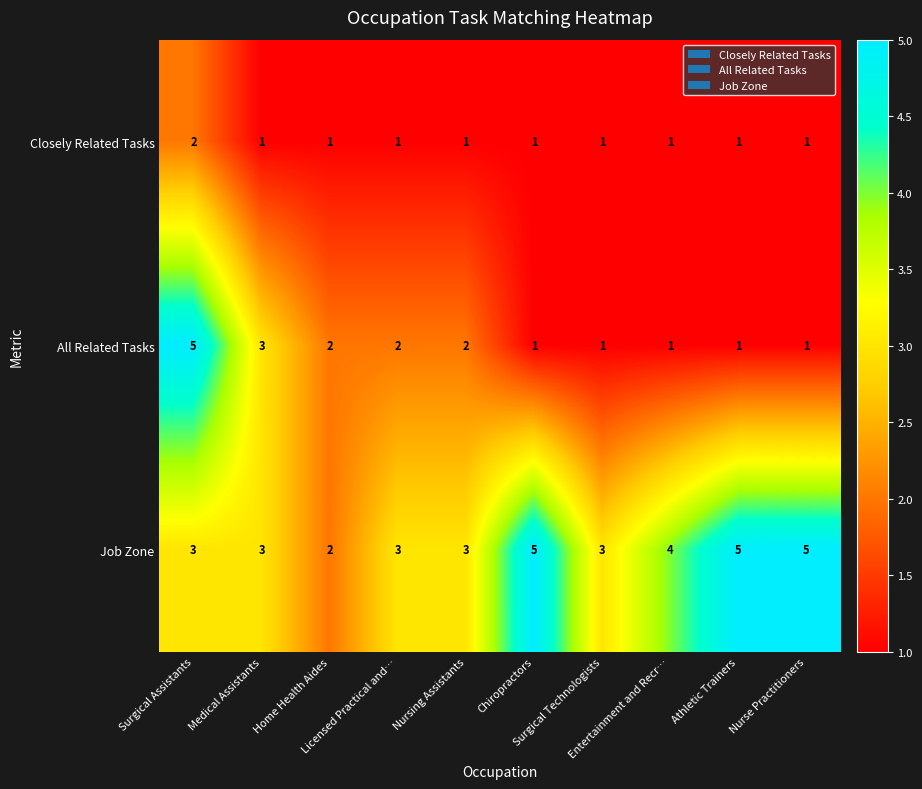

How many Closely Related Tasks values are between 1 and 2?

10